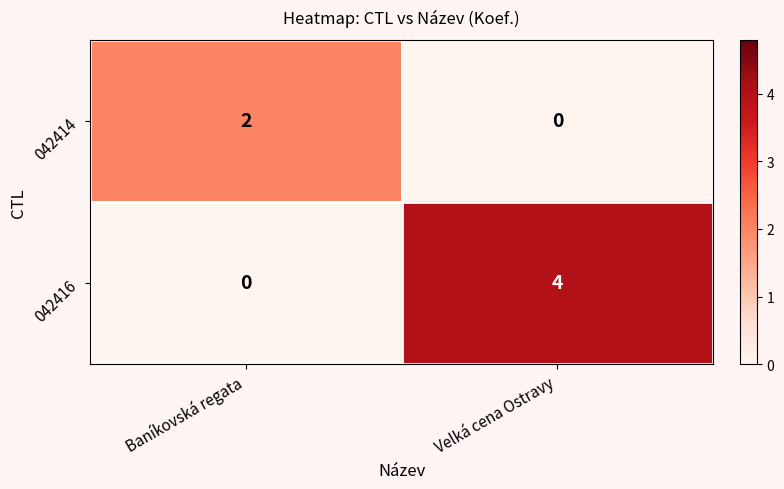

What is the sum of the 042416 values at Velká cena Ostravy and Baníkovská regata?

4